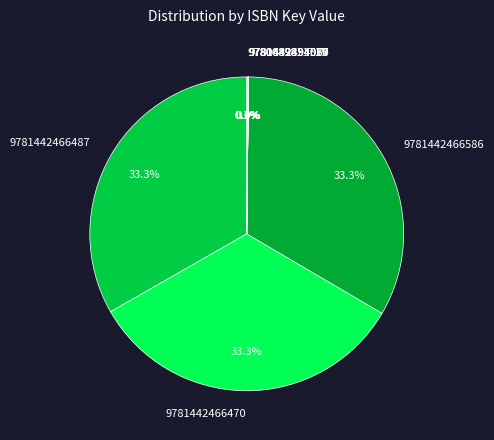

Approximately how many times larger is the value at 9781442466470 compared to 9781442466487?

1.0